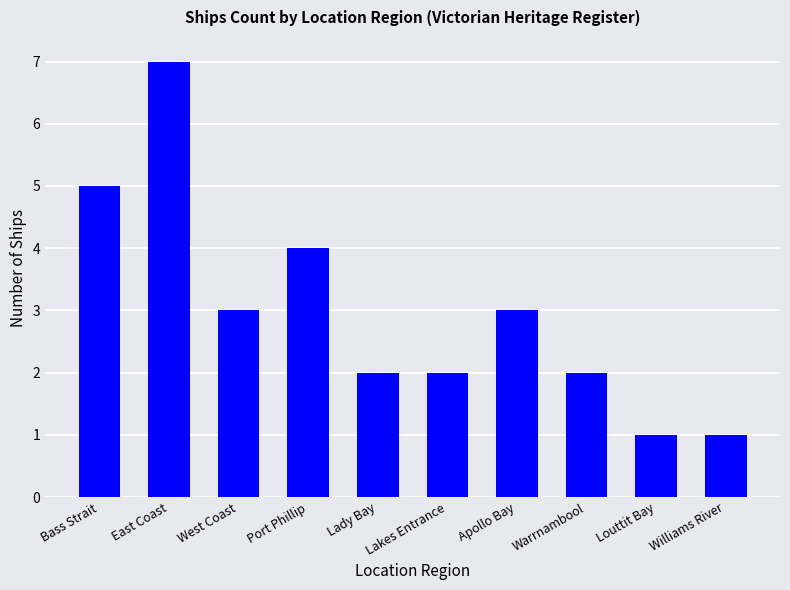

How many values are between 2 and 4?

6